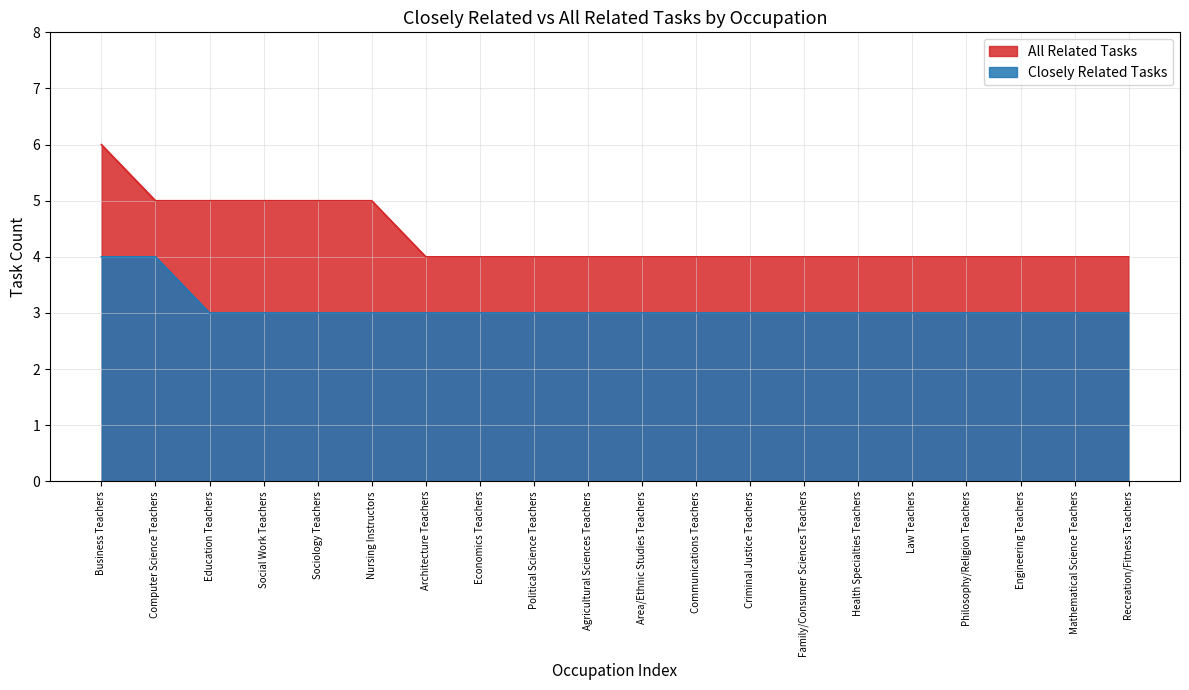

Reading left to right, extract all data points from this chart.

Closely Related Tasks: Business Teachers=4	Computer Science Teachers=4	Education Teachers=3	Social Work Teachers=3	Sociology Teachers=3	Nursing Instructors=3	Architecture Teachers=3	Economics Teachers=3	Political Science Teachers=3	Agricultural Sciences Teachers=3	Area/Ethnic Studies Teachers=3	Communications Teachers=3	Criminal Justice Teachers=3	Family/Consumer Sciences Teachers=3	Health Specialties Teachers=3	Law Teachers=3	Philosophy/Religion Teachers=3	Engineering Teachers=3	Mathematical Science Teachers=3	Recreation/Fitness Teachers=3
All Related Tasks: Business Teachers=6	Computer Science Teachers=5	Education Teachers=5	Social Work Teachers=5	Sociology Teachers=5	Nursing Instructors=5	Architecture Teachers=4	Economics Teachers=4	Political Science Teachers=4	Agricultural Sciences Teachers=4	Area/Ethnic Studies Teachers=4	Communications Teachers=4	Criminal Justice Teachers=4	Family/Consumer Sciences Teachers=4	Health Specialties Teachers=4	Law Teachers=4	Philosophy/Religion Teachers=4	Engineering Teachers=4	Mathematical Science Teachers=4	Recreation/Fitness Teachers=4